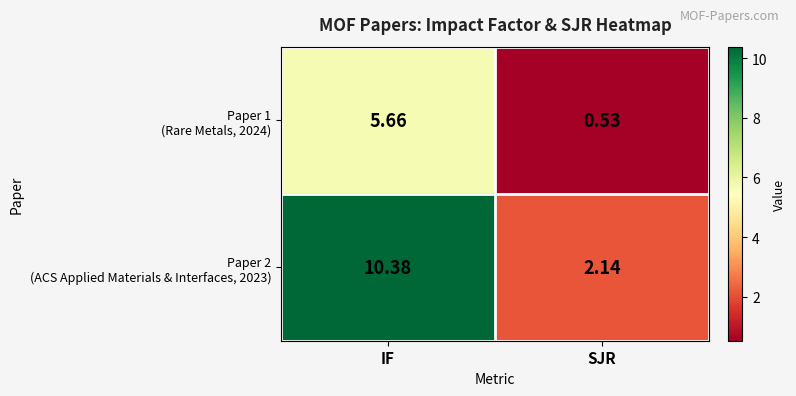

Which label corresponds to the smallest value in the chart?

SJR